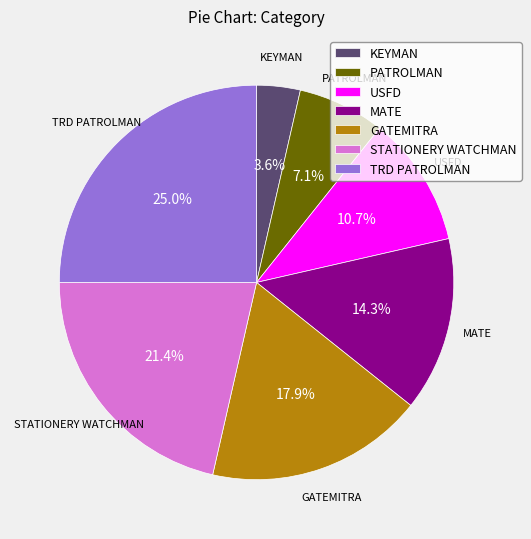

Which has a higher value, STATIONERY WATCHMAN or TRD PATROLMAN?

TRD PATROLMAN